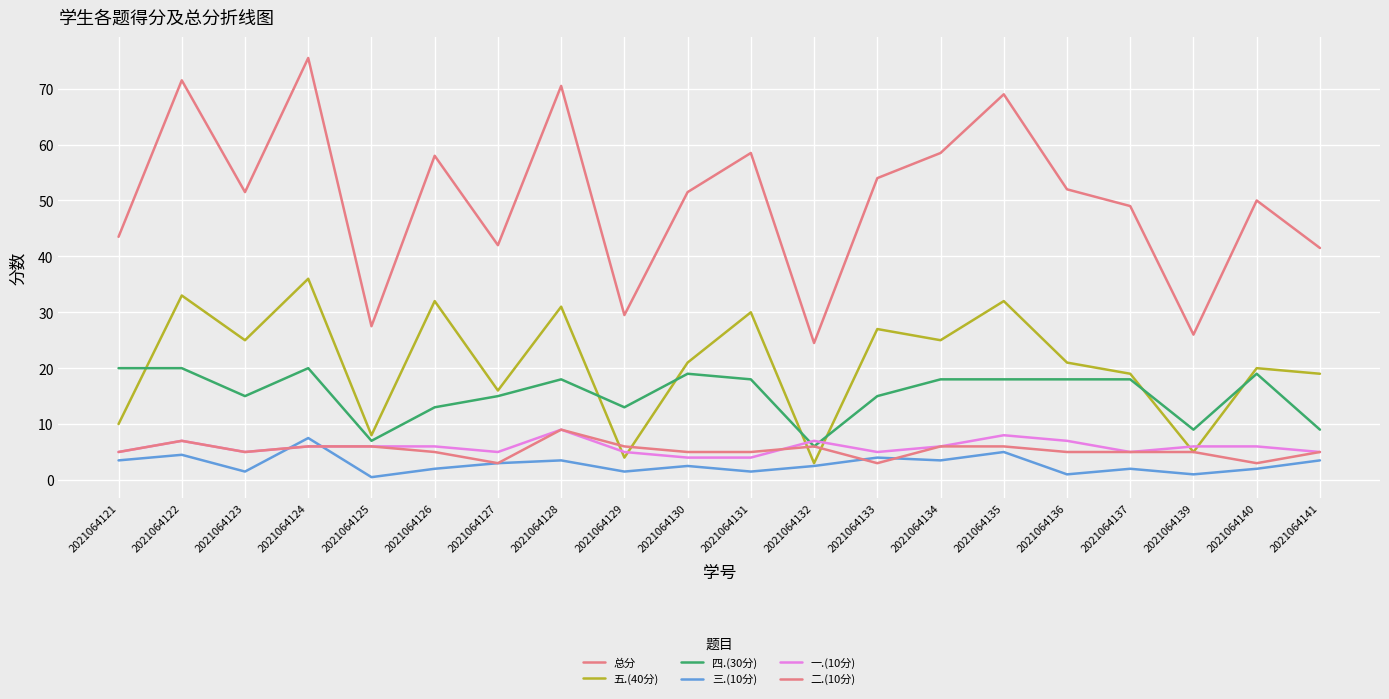

What is the difference between the highest and lowest values at 2021064132?

22.0